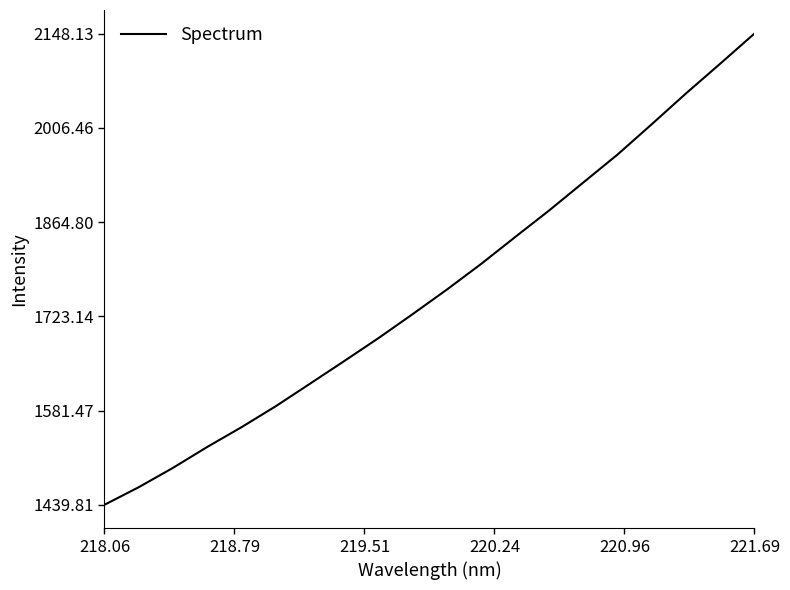

Does the chart have visible grid lines?

No